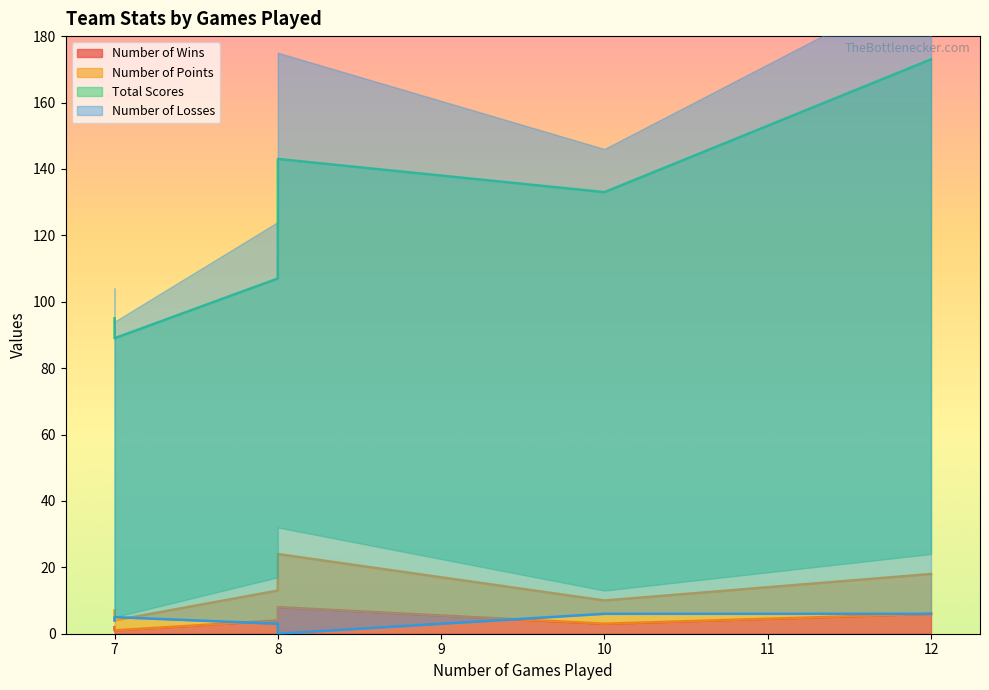

How many Number of Losses values are between 3 and 6?

5